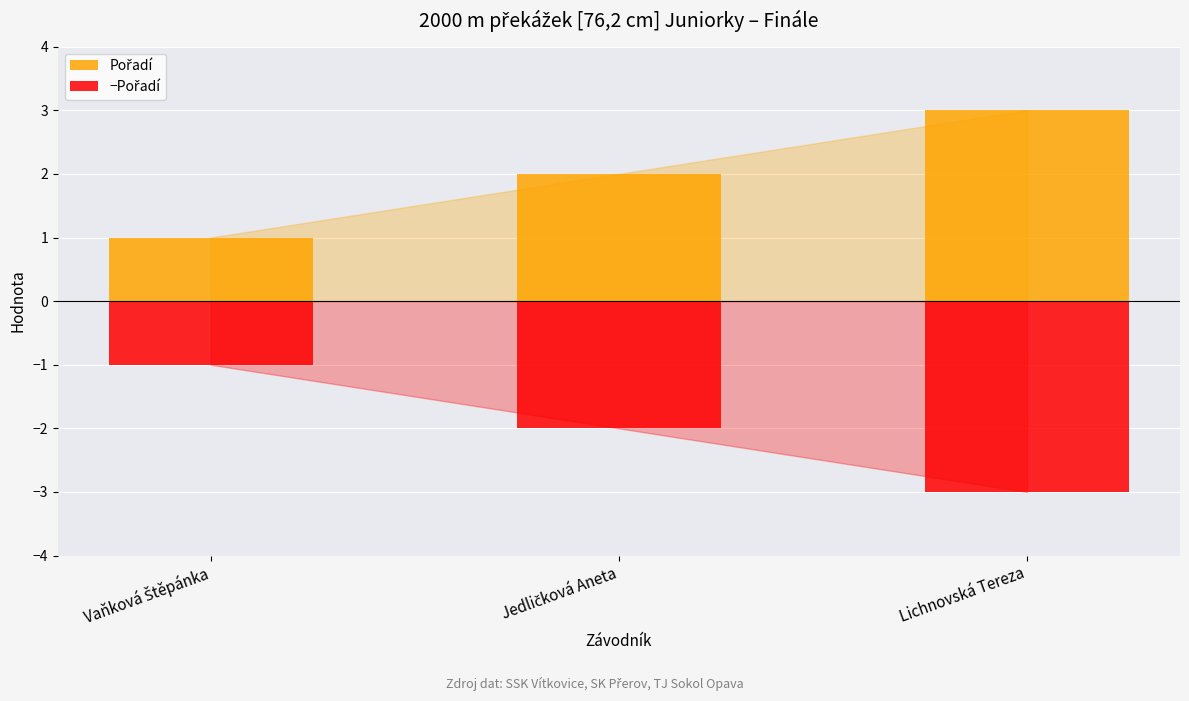

What is the label of the 2nd bar from the right?

Jedličková Aneta